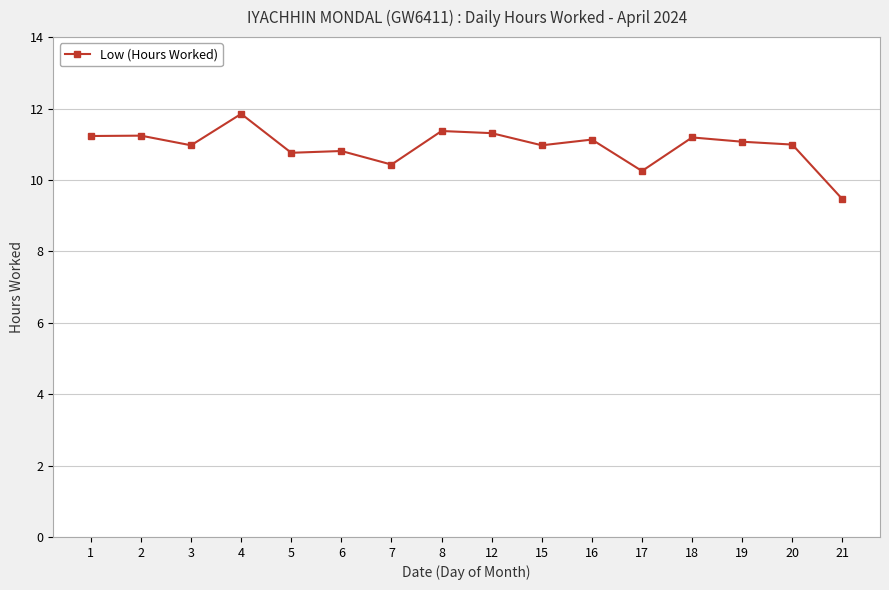

What is the sum of the values at 3 and 17?

21.2